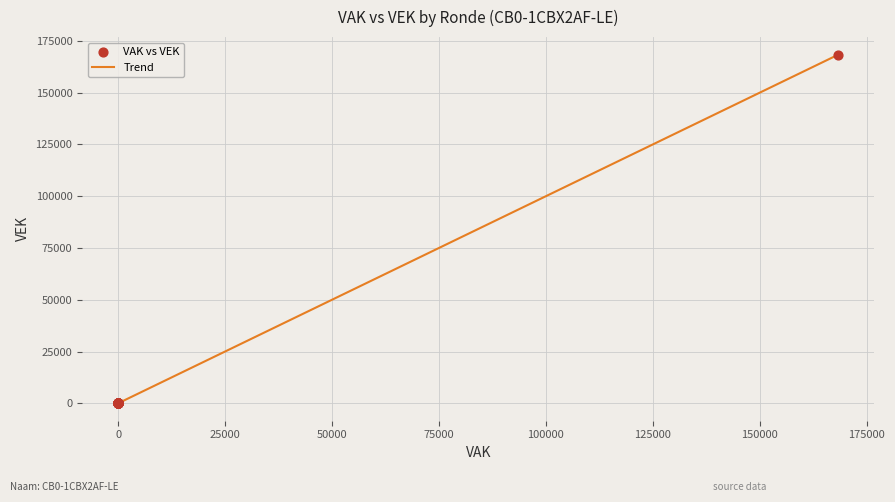

What is the maximum value shown in the chart?

168403.0